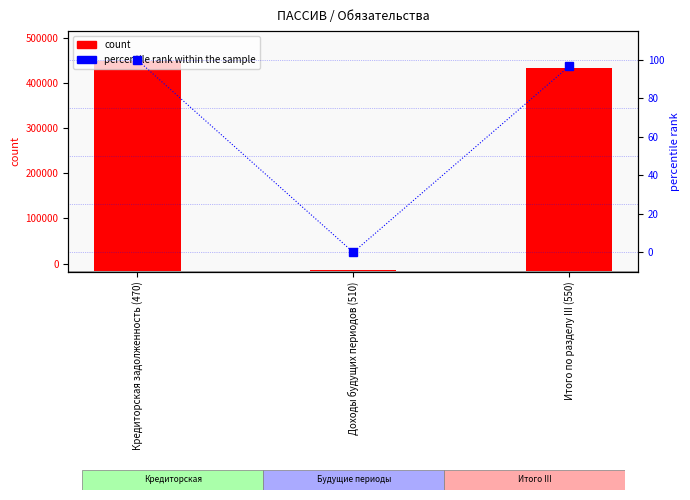

True or false: the data shows 53.1 at Доходы будущих периодов (510).

False